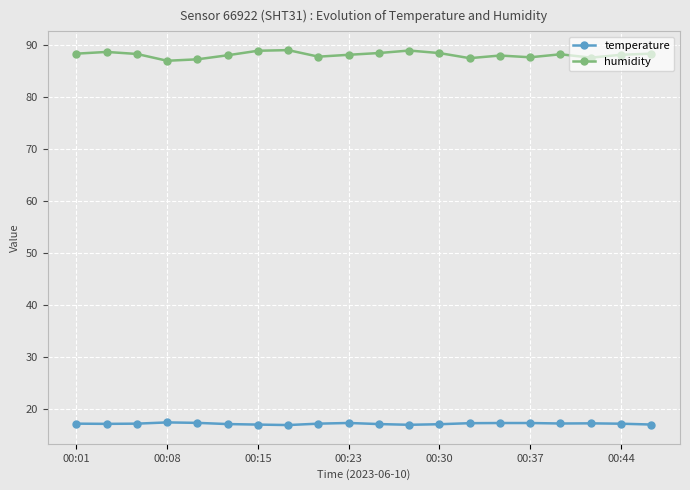

Which series has the largest total across all categories?

humidity